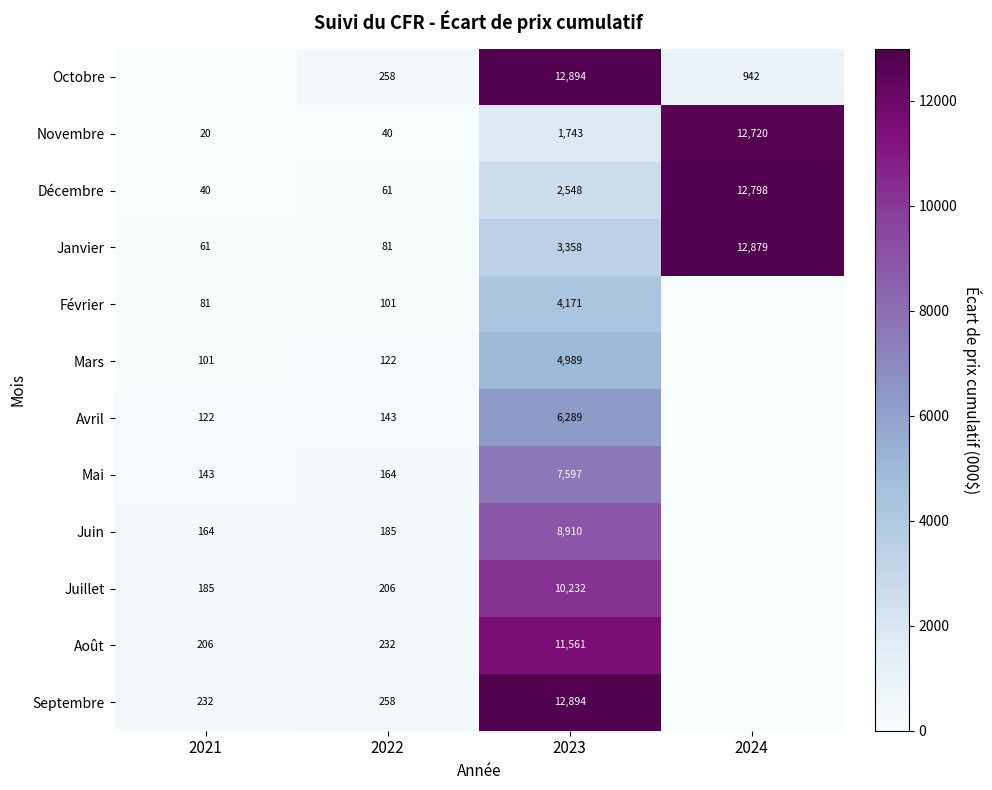

At which label does Janvier reach its minimum?

2021